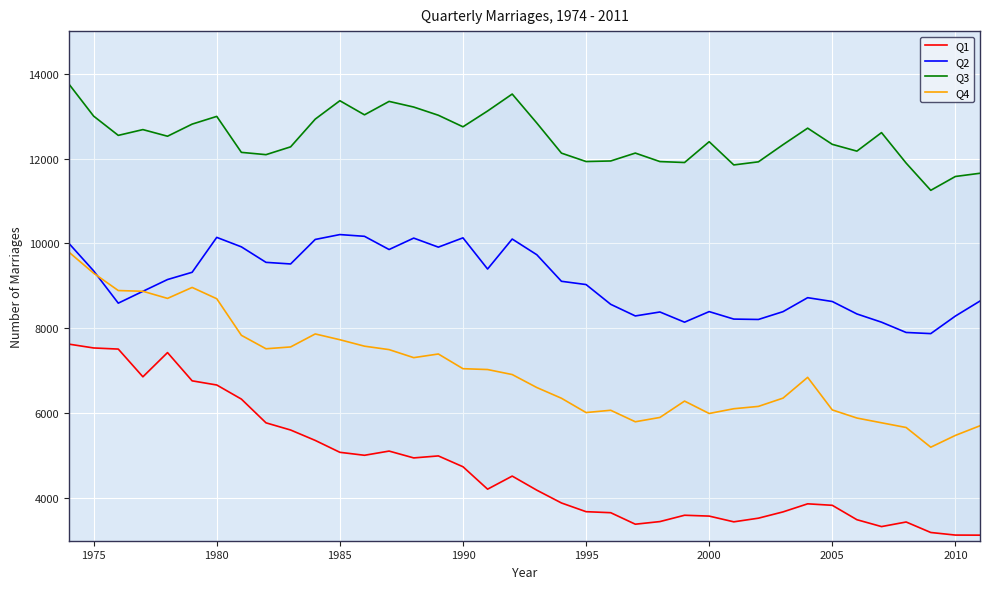

True or false: Q2 has a value of 2889 at 2005.

False